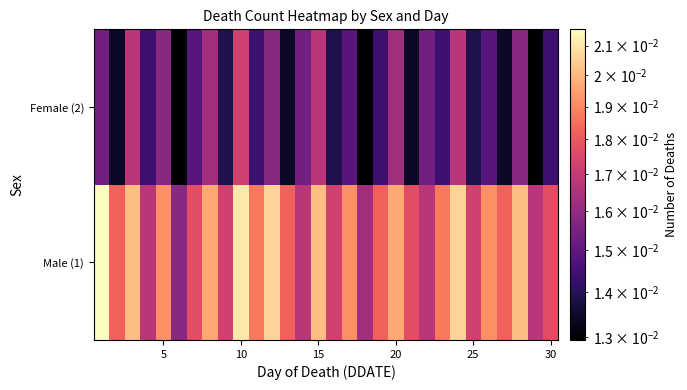

Reading right to left, list all the values displayed in this chart.

Male (1): 0.0	0.0	0.0	0.0	0.0	0.0	0.0	0.0	0.0	0.0	0.0	0.0	0.0	0.0	0.0	0.0	0.0	0.0	0.0	0.0	0.0	0.0	0.0	0.0	0.0	0.0	0.0	0.0	0.0	0.0
Female (2): 0.0	0.0	0.0	0.0	0.0	0.0	0.0	0.0	0.0	0.0	0.0	0.0	0.0	0.0	0.0	0.0	0.0	0.0	0.0	0.0	0.0	0.0	0.0	0.0	0.0	0.0	0.0	0.0	0.0	0.0